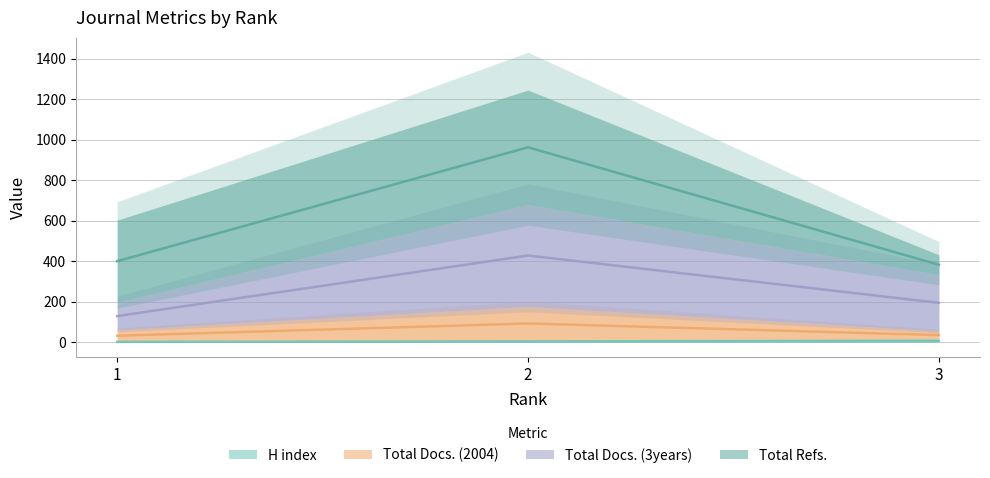

What is the spread (max minus min) of values at 1?

398.5